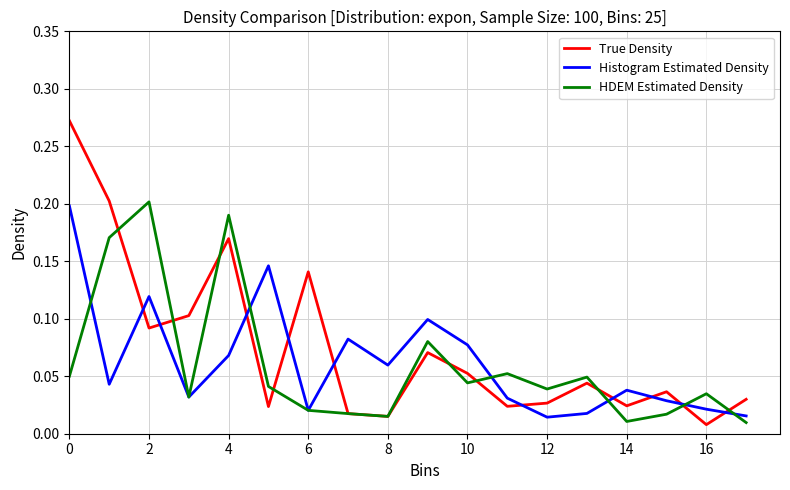

Which series has the largest total across all categories?

True Density